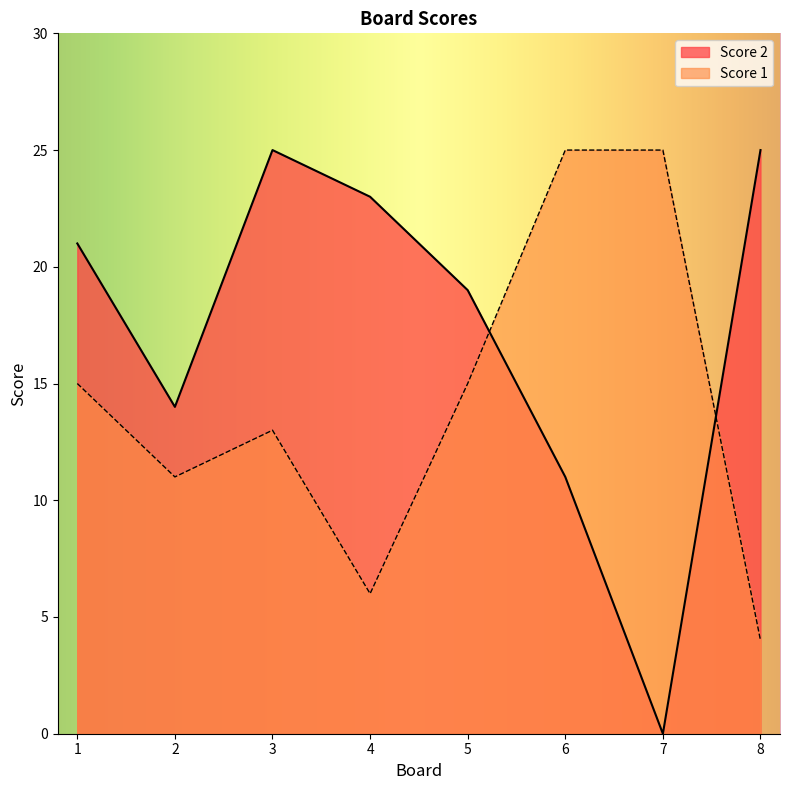

At 5, list the series in order from smallest to largest.

Score 1, Score 2